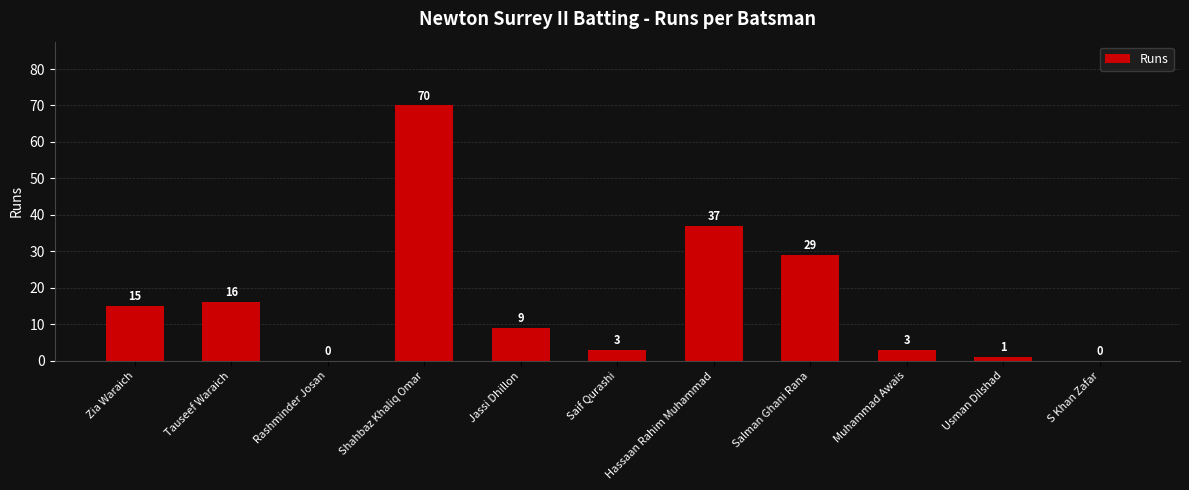

What is the sum of the values at Muhammad Awais and Rashminder Josan?

3